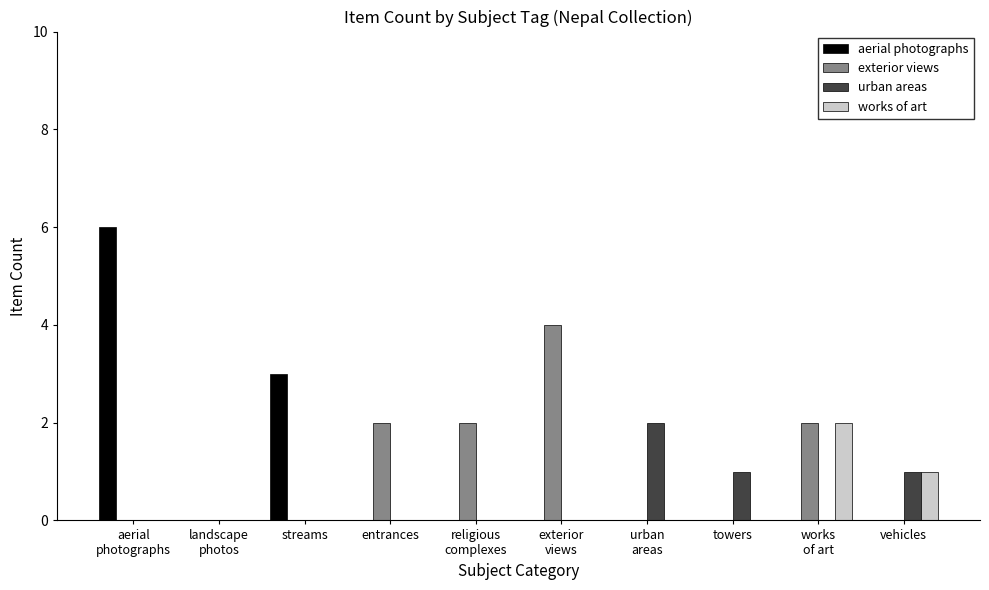

Which label corresponds to the largest value in the chart?

aerial
photographs